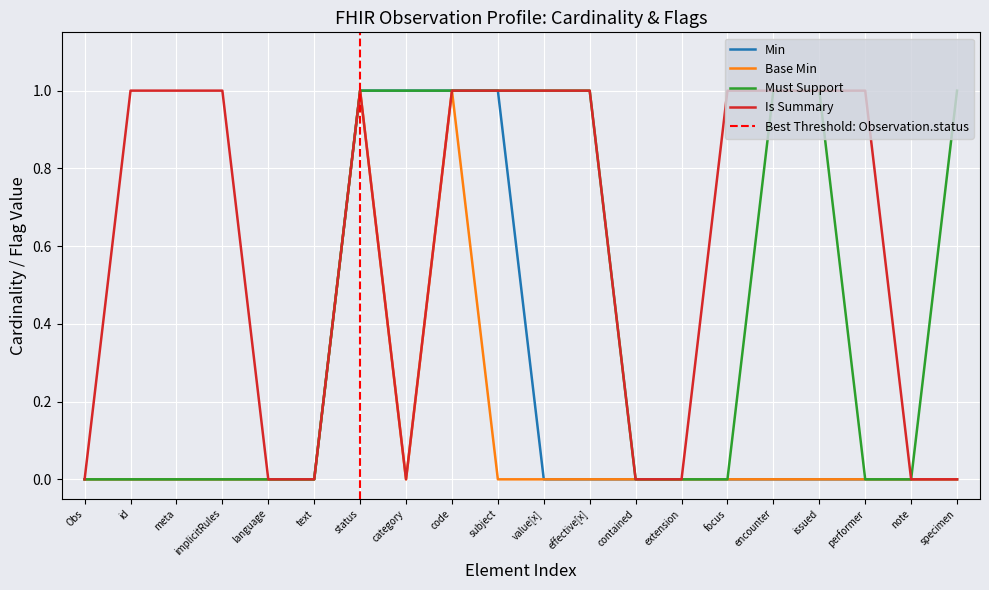

True or false: Base Min has a value of 0 at specimen.

True